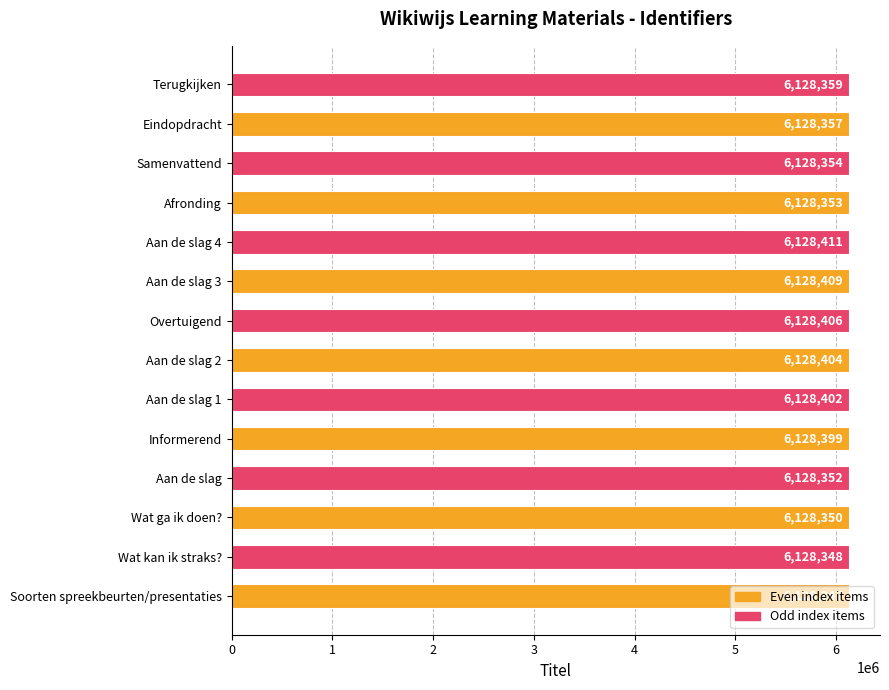

Count the number of data series in this chart.

1